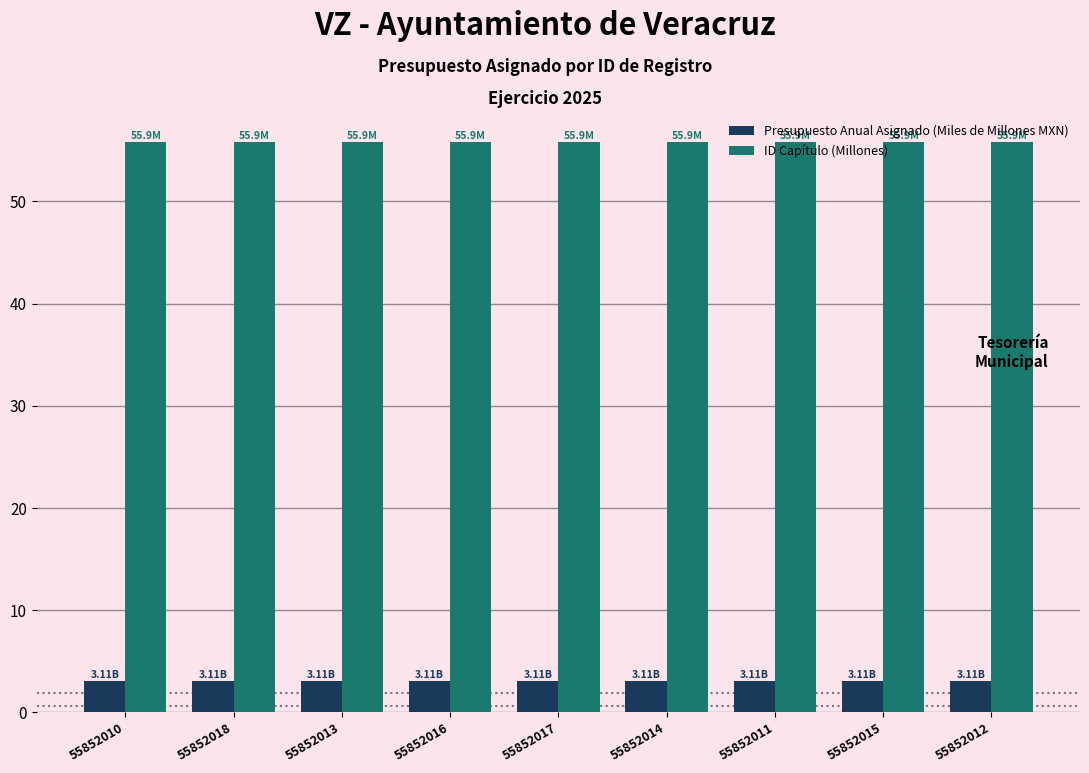

What position from the left is 55852018?

2